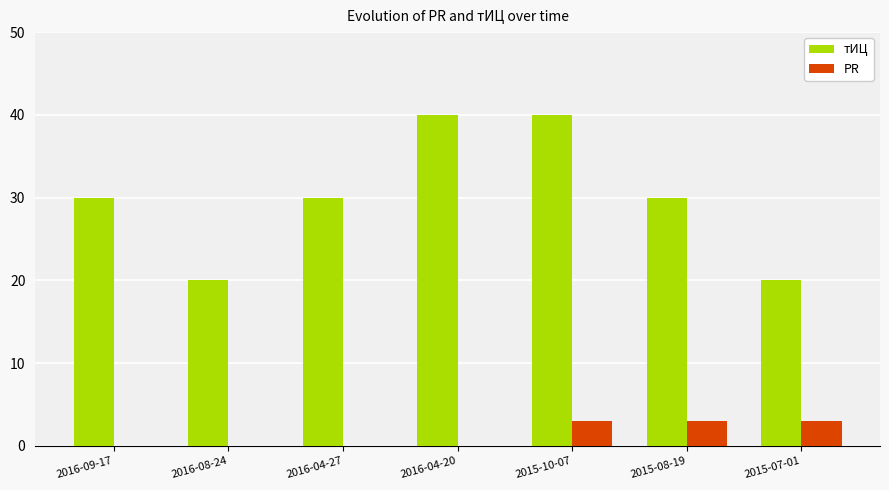

What is the sum of the PR values at 2016-04-27 and 2015-08-19?

3